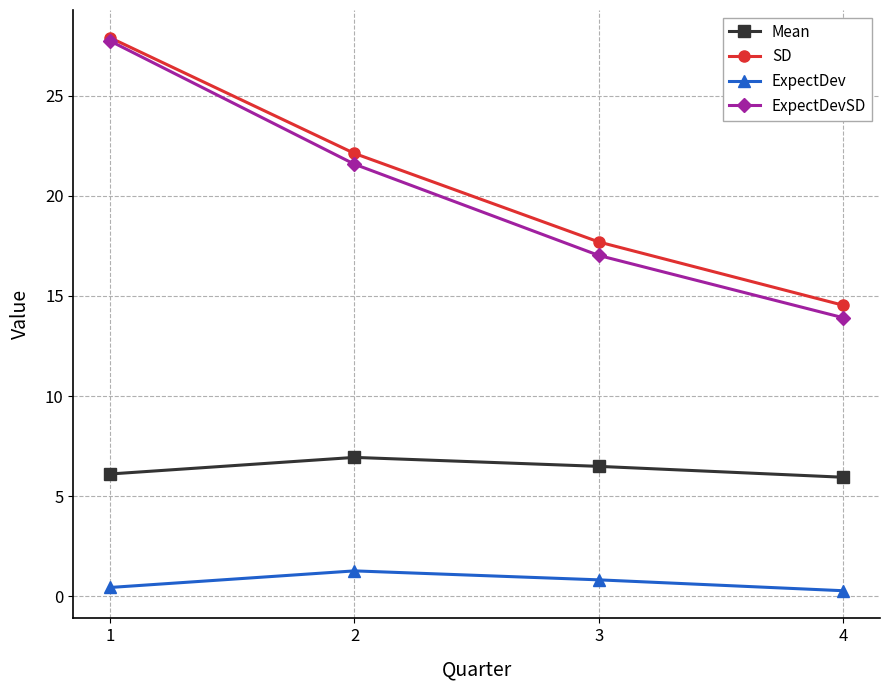

How many interior local peaks does the Mean series have?

1